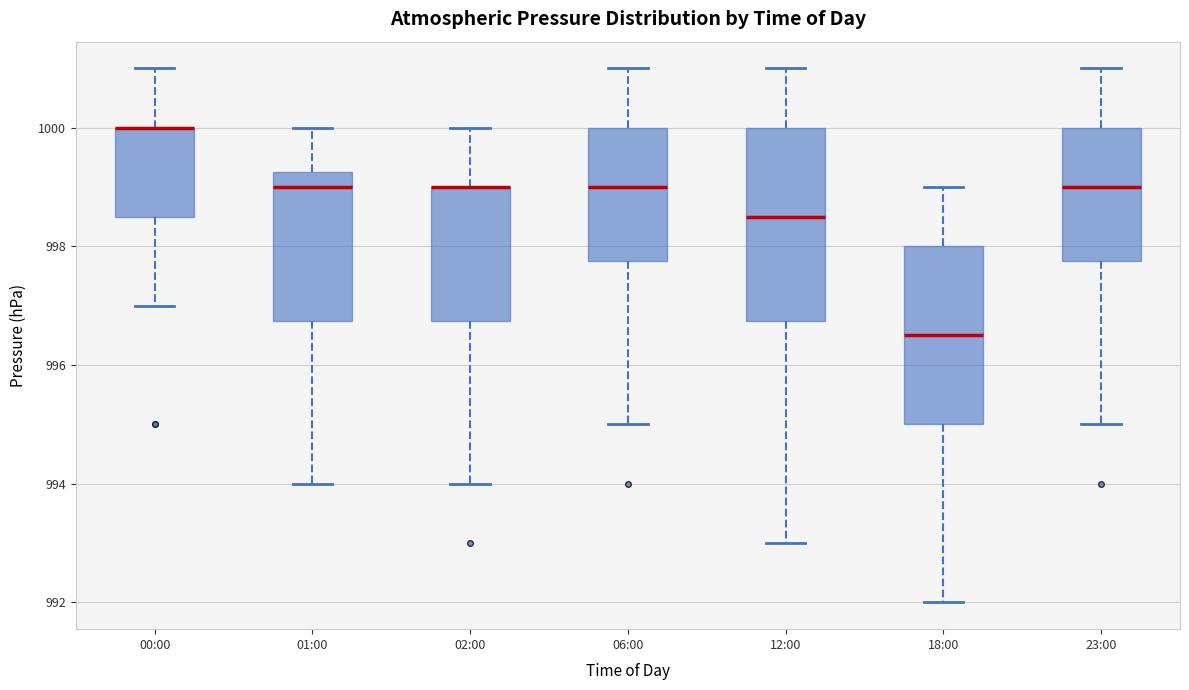

Where is the upper edge of the box for 12:00 on the y-axis? The values are not printed on the chart, so give them approximately, as read against the axis.

1000.0